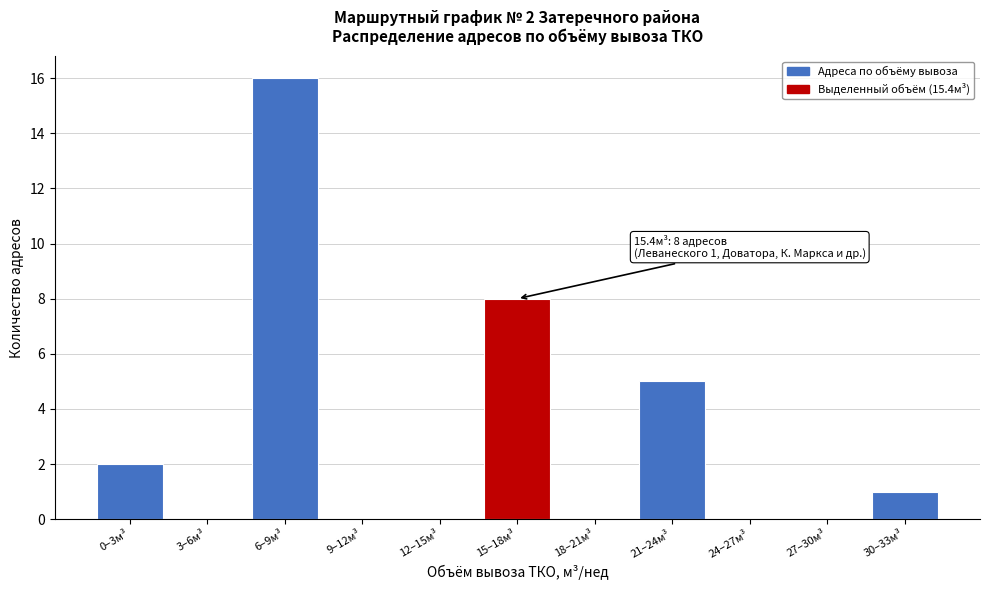

Reading left to right, extract all data points from this chart.

0–3м³=2	3–6м³=0	6–9м³=16	9–12м³=0	12–15м³=0	15–18м³=8	18–21м³=0	21–24м³=5	24–27м³=0	27–30м³=0	30–33м³=1